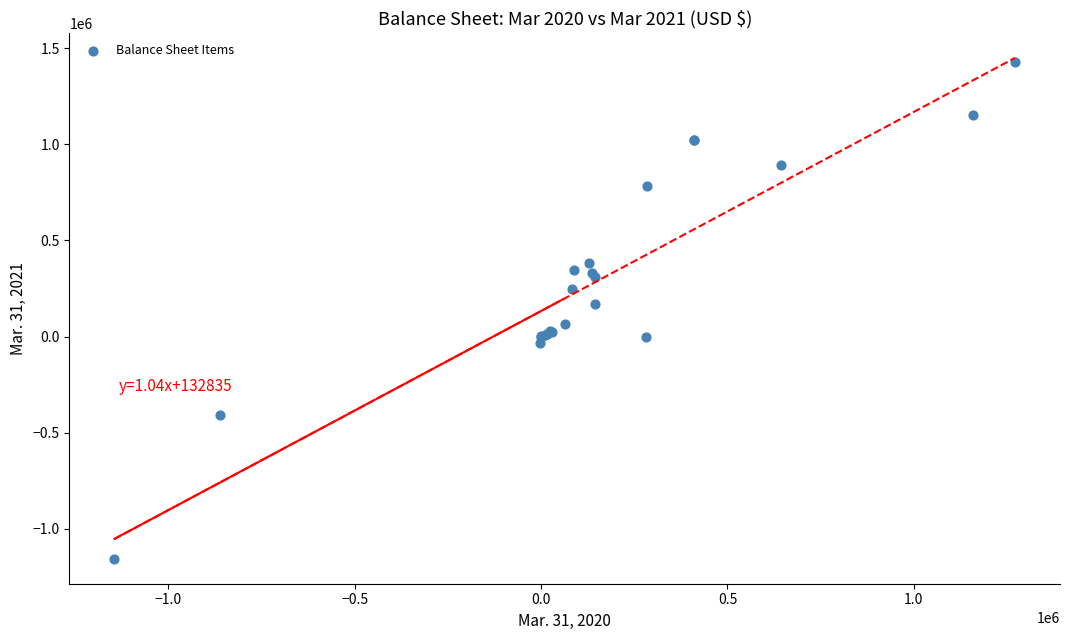

What Y value in the scatter plot is closest to 135776?

170449